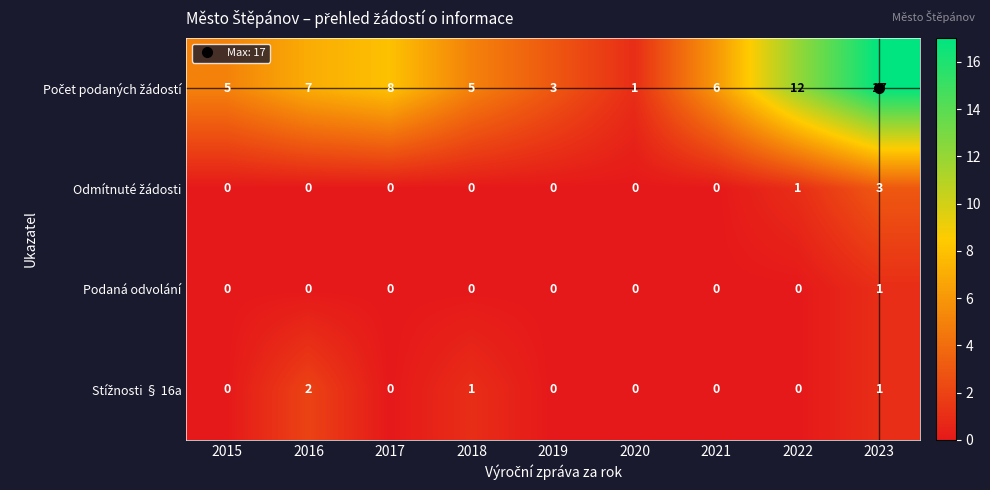

What is the maximum value shown in the chart?

17